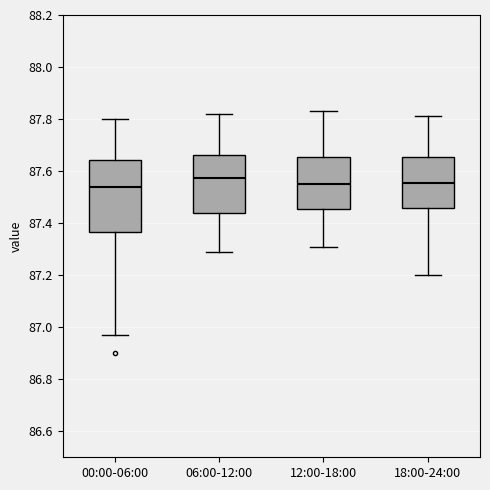

Where does the median line of the box for 06:00-12:00 sit on the y-axis? The values are not printed on the chart, so give them approximately, as read against the axis.

87.58